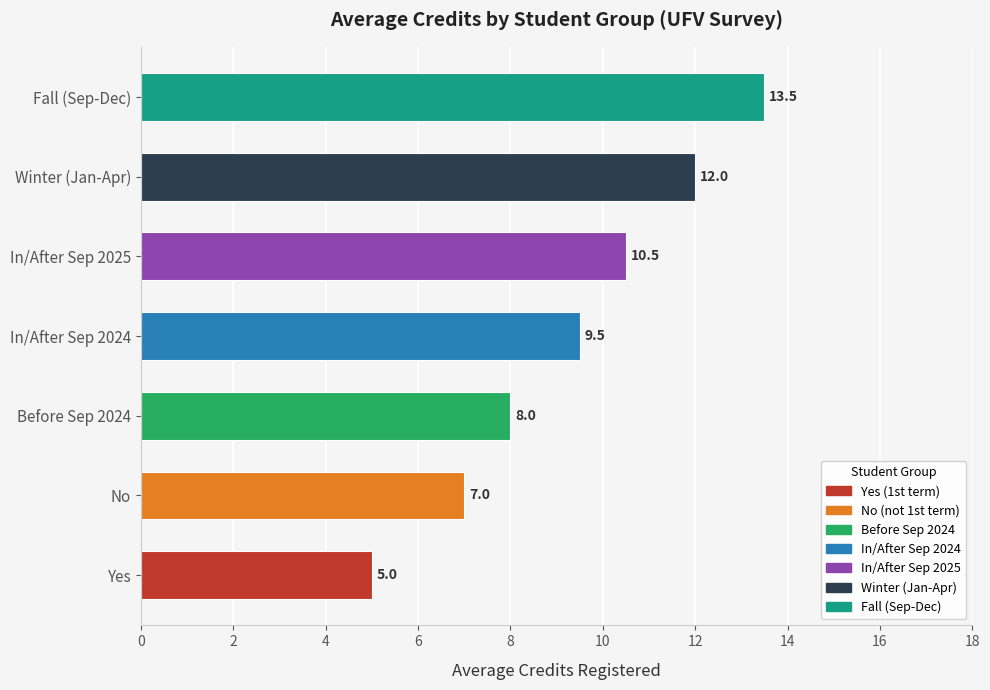

The value of No at 12 is 18. True or false?

False